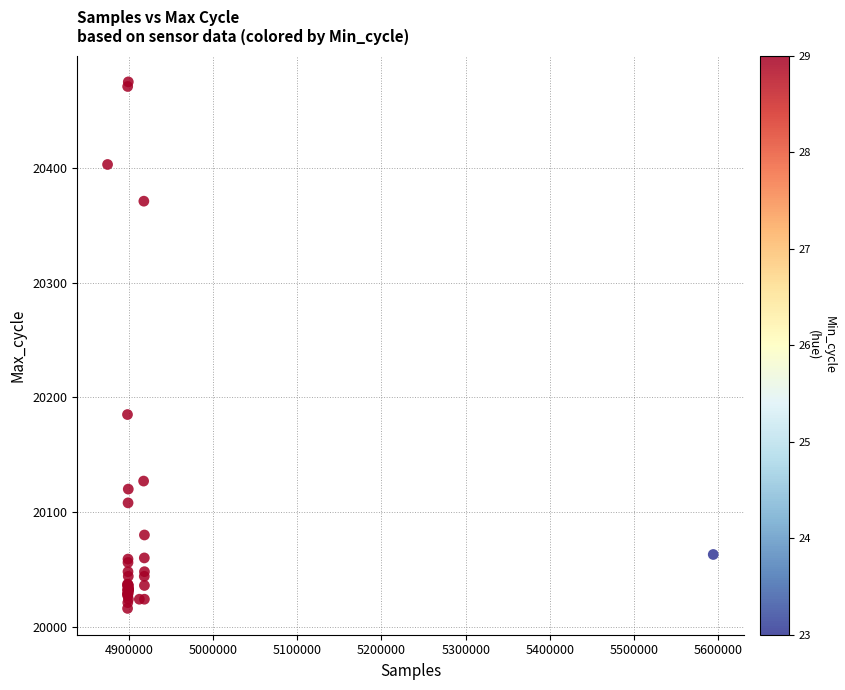

What Y value in the scatter plot is closest to 20245?

20185